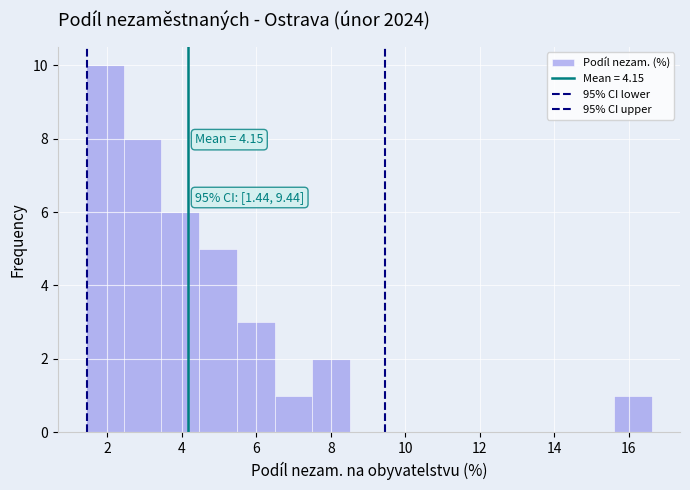

Over which range of the x-axis is the bar tallest?

1.4 to 2.4